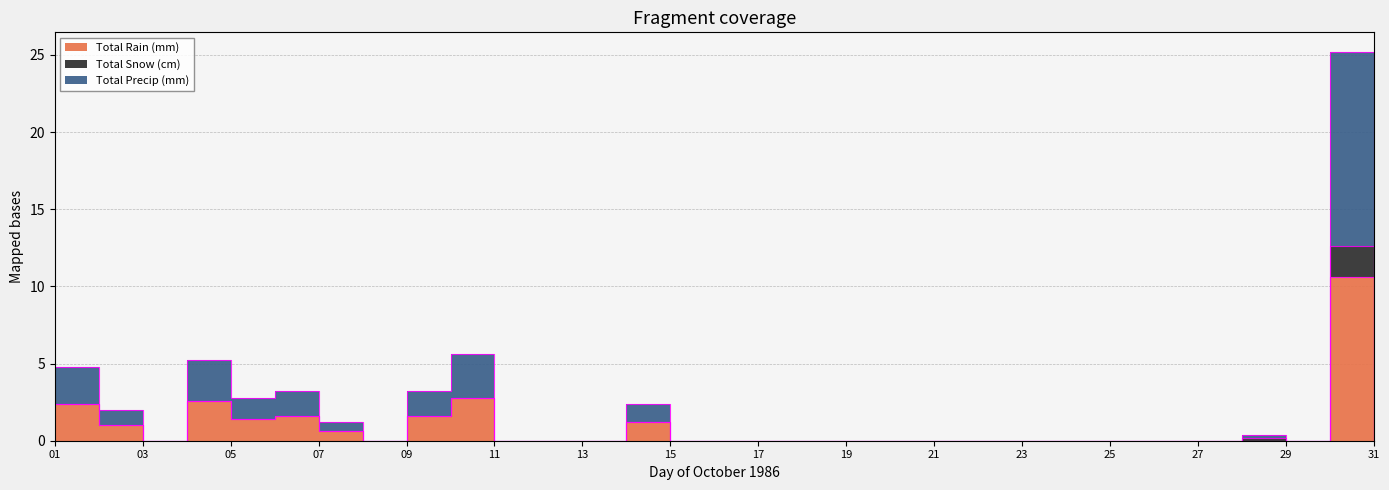

Is it true that Total Precip (mm) equals 0.0 at 21?

True